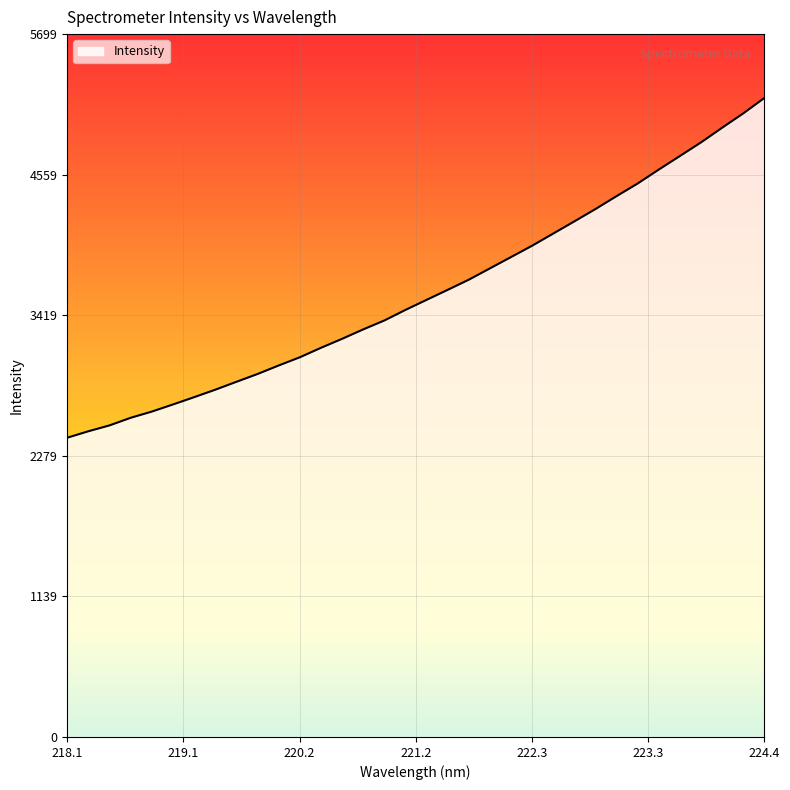

What is the smallest value displayed?

2426.4